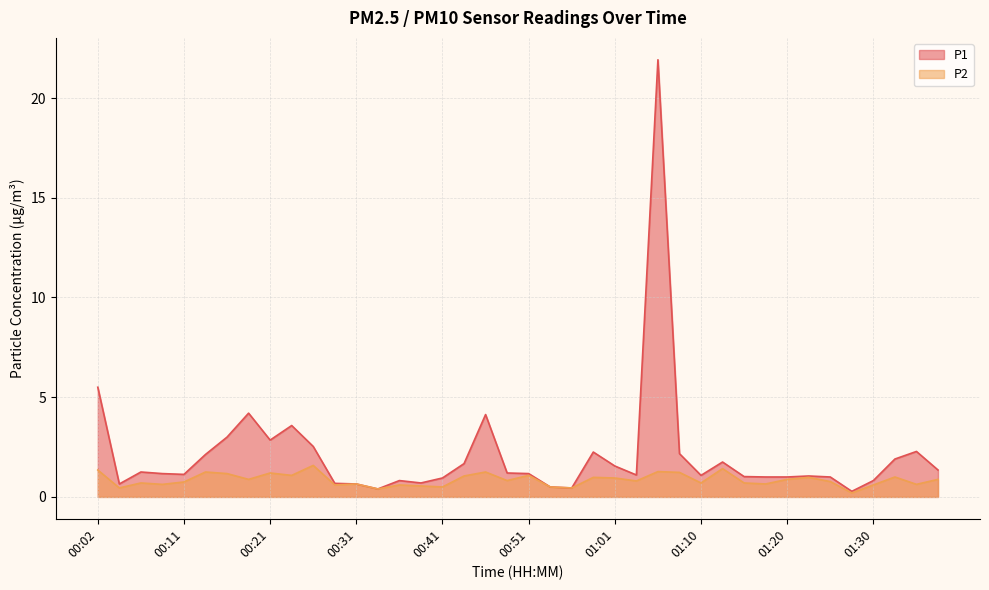

What is the difference between the highest and lowest values at 01:08?

0.9